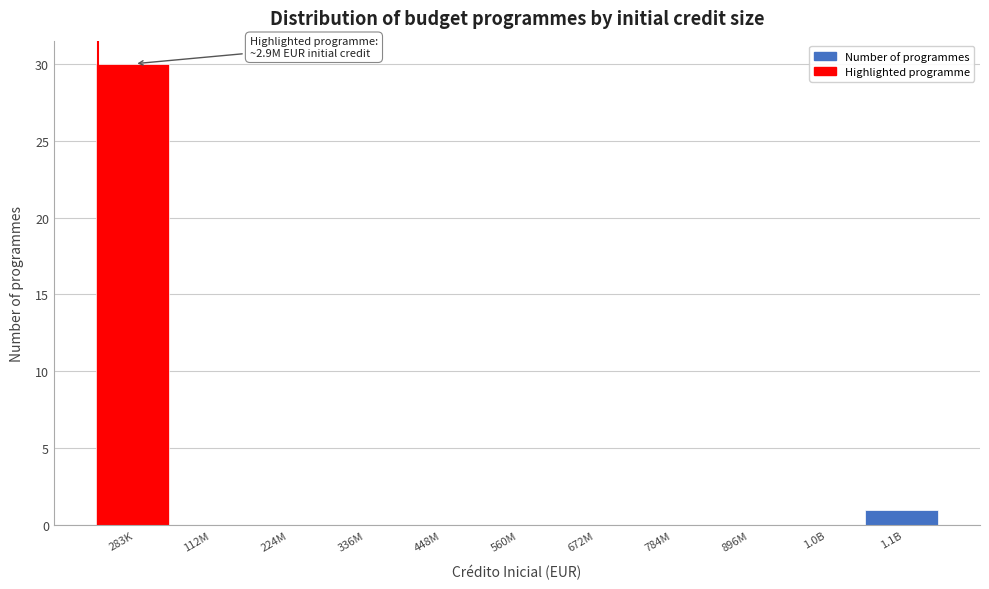

Reading left to right, transcribe all the data shown in this chart.

283K=30	112M=0	224M=0	336M=0	448M=0	560M=0	672M=0	784M=0	896M=0	1.0B=0	1.1B=1